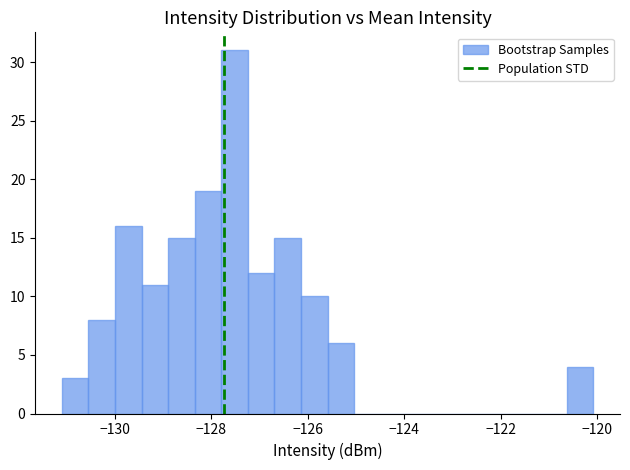

Read against the x-axis, roughly where is the centre of the tallest bar?

-127.6